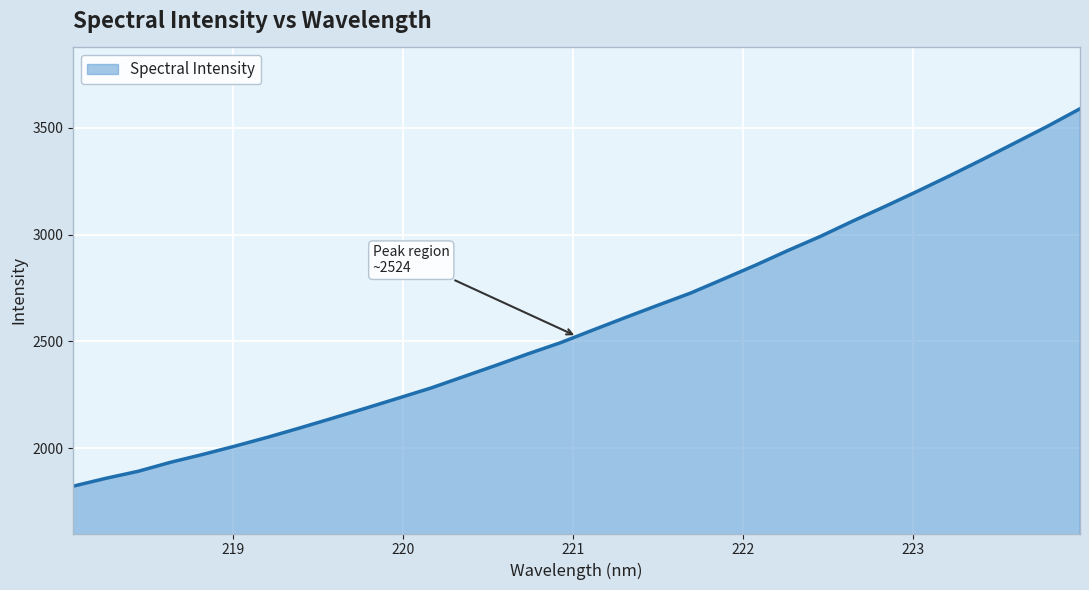

True or false: the data has more than 0 interior local peaks.

False